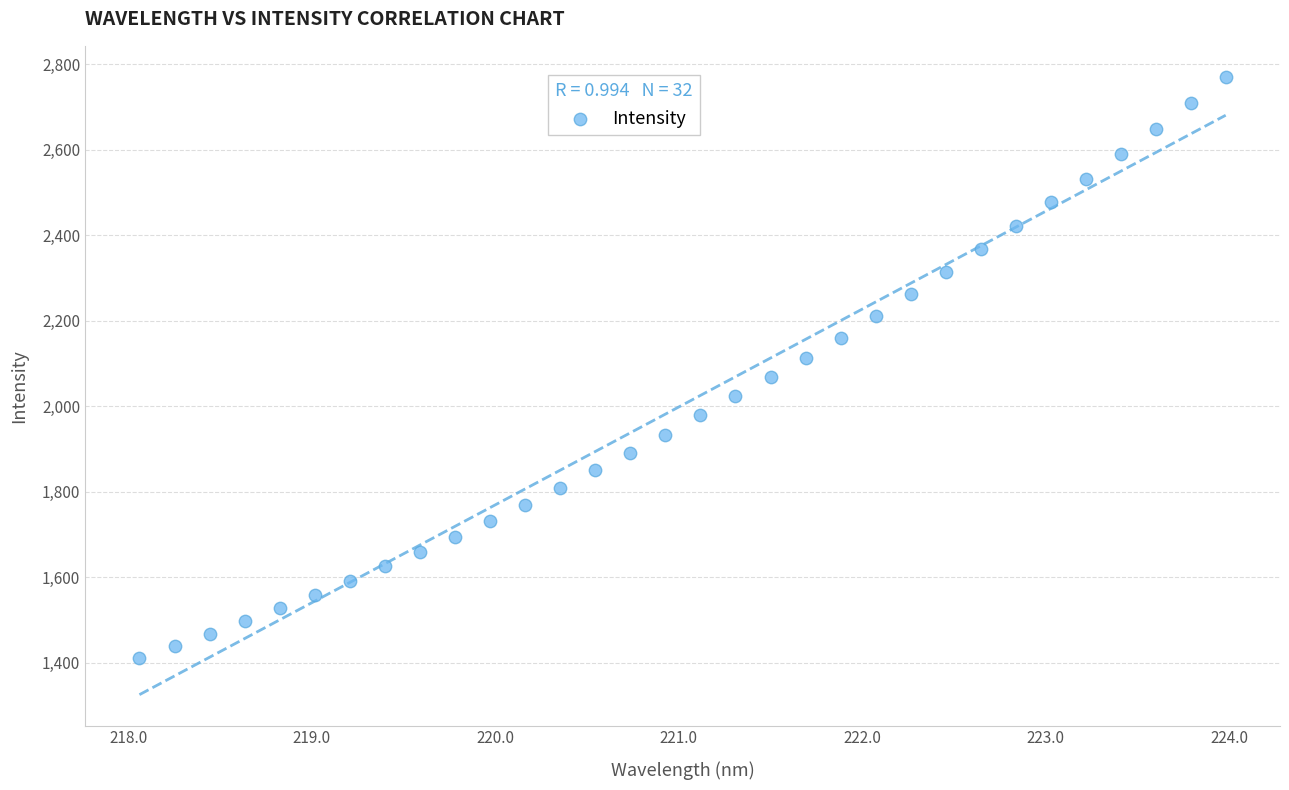

What is the range of X values (max minus min)?

5.9